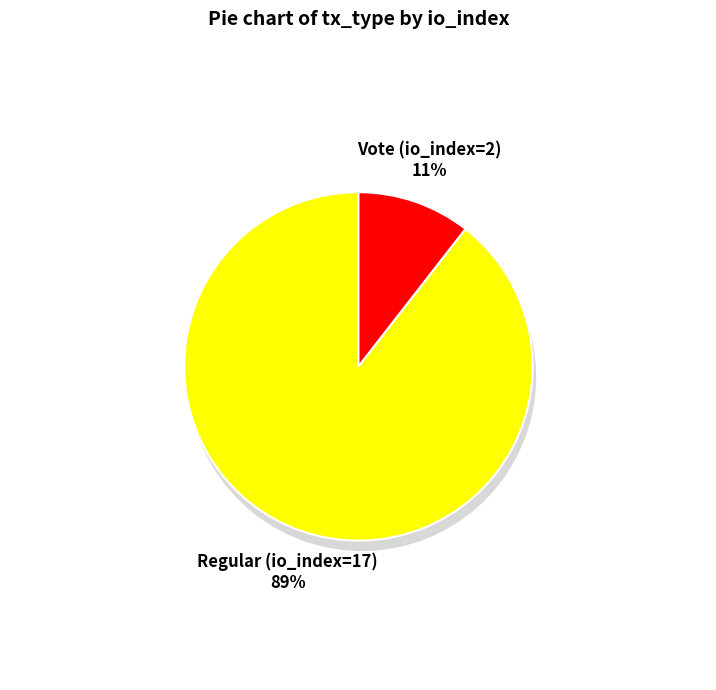

Does Regular (io_index=17) represent more than half of the total?

Yes